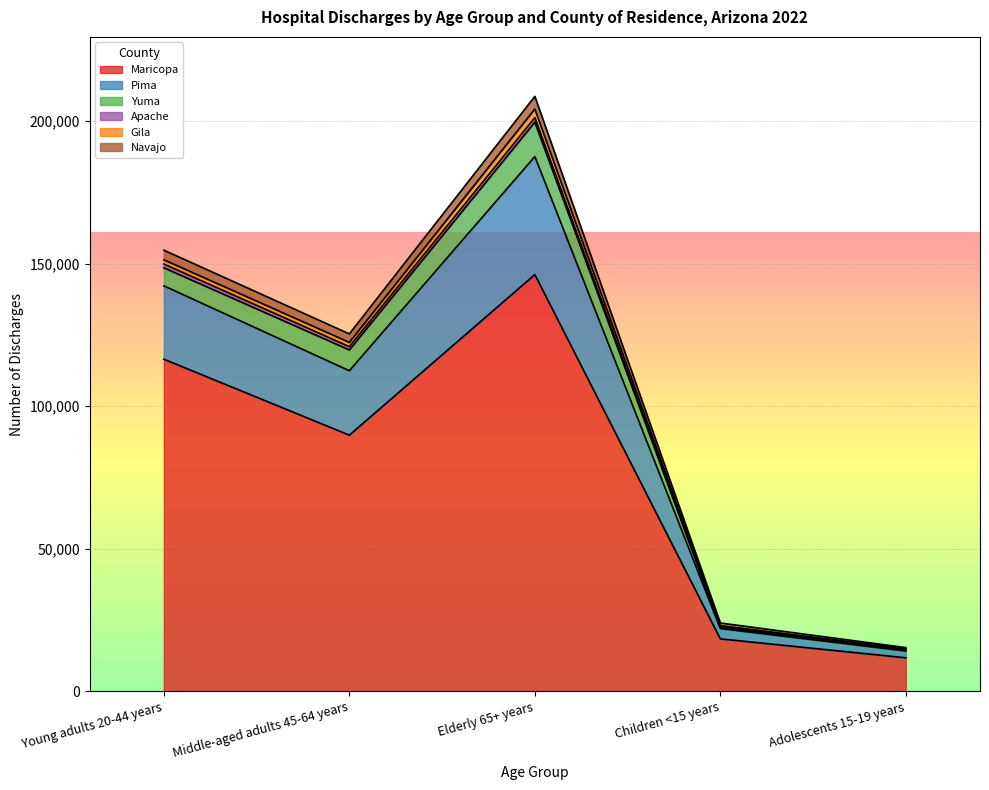

How many lines are shown in the chart?

6